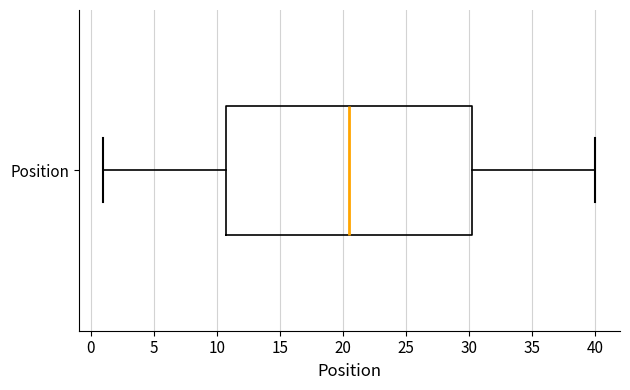

Read this box plot against the x-axis: the position of the median line, the range covered by the box, and the ends of both whiskers. The values are not printed on the chart, so give them approximately, as read against the axis.

median 20.5, box 11.0 to 30.5, whiskers 1.0 to 40.0